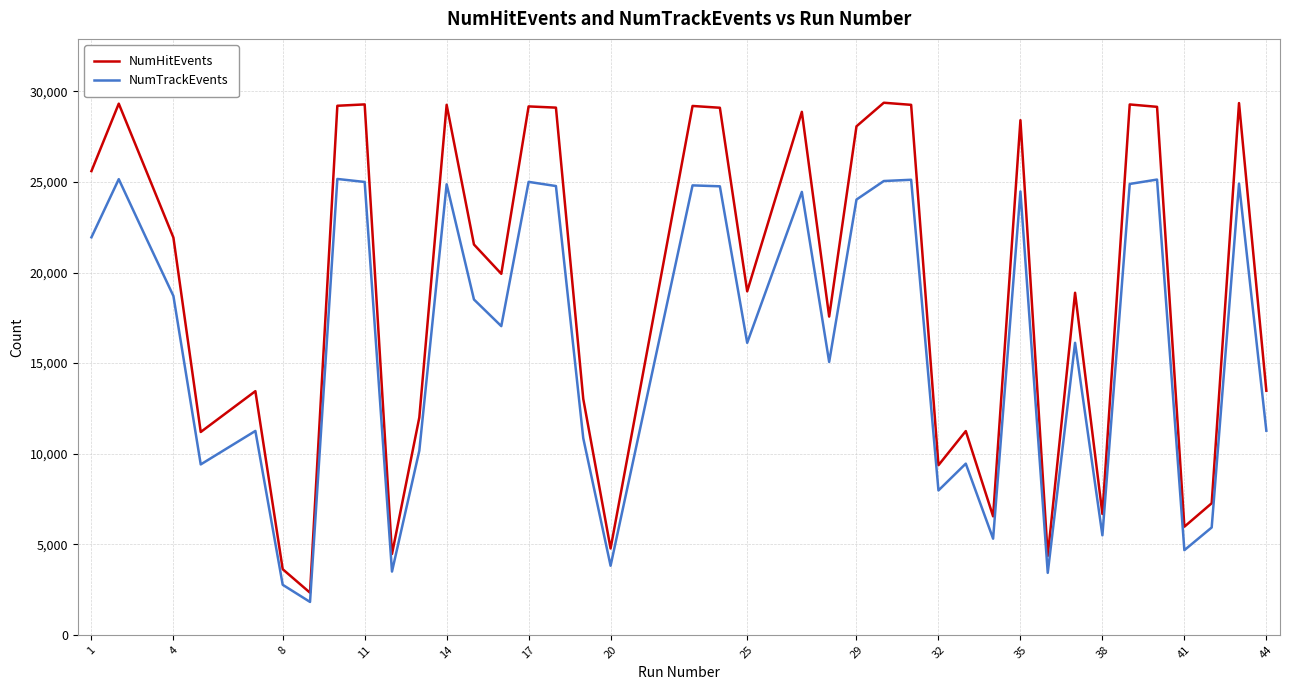

What is the difference between the maximum and minimum values in the NumHitEvents series?

27051